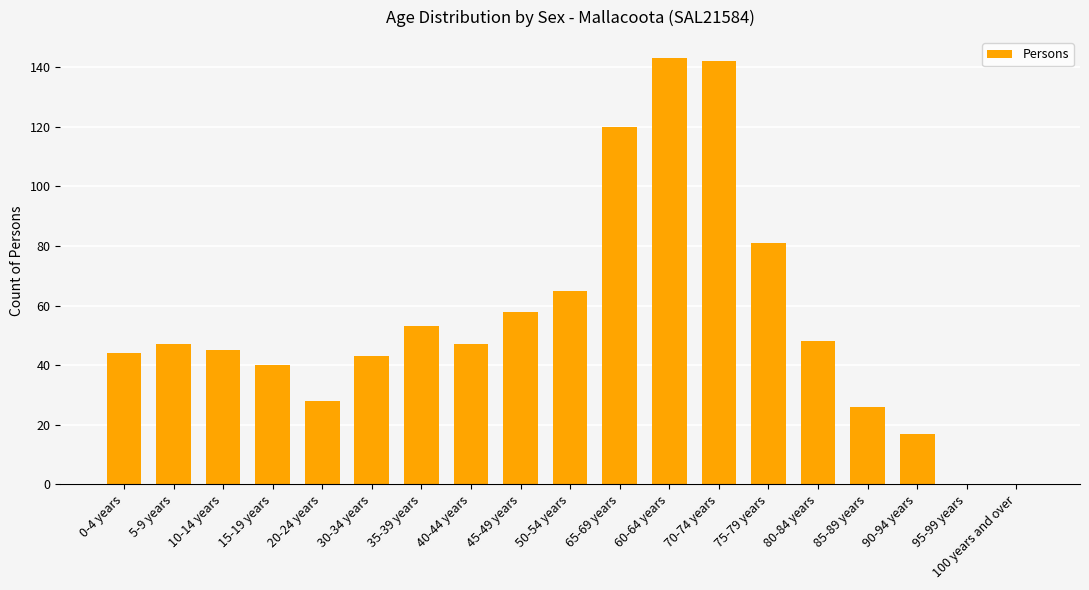

At which label is the value closest to 71?

50-54 years